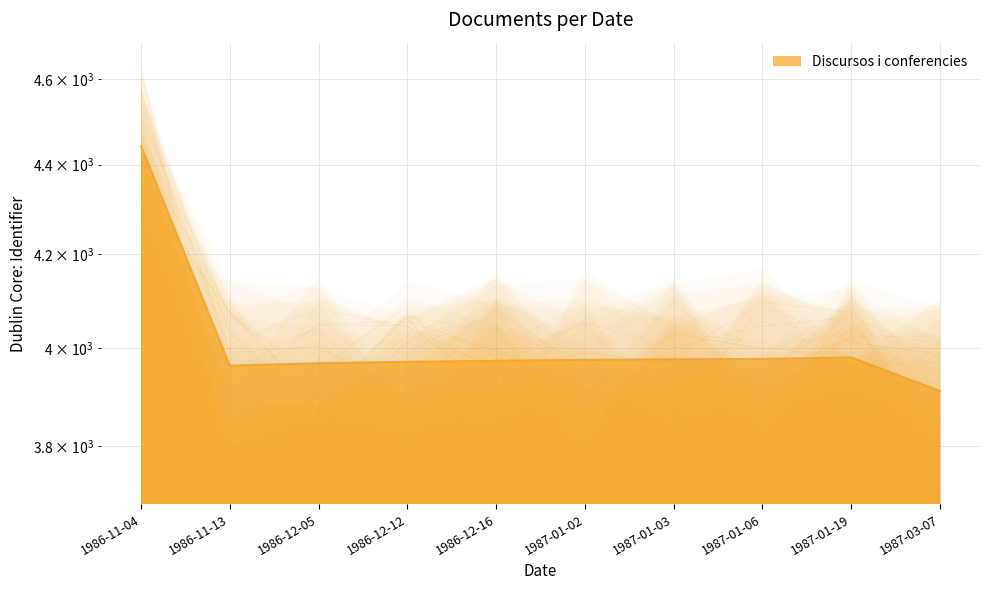

Read the value at 1986-12-16.

3973